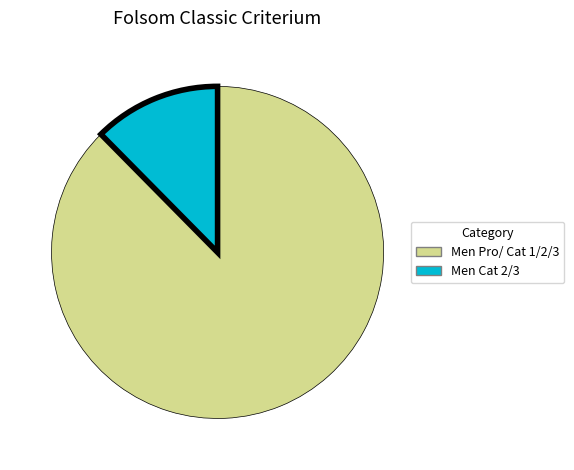

What is the smallest slice in the pie chart?

Men Cat 2/3